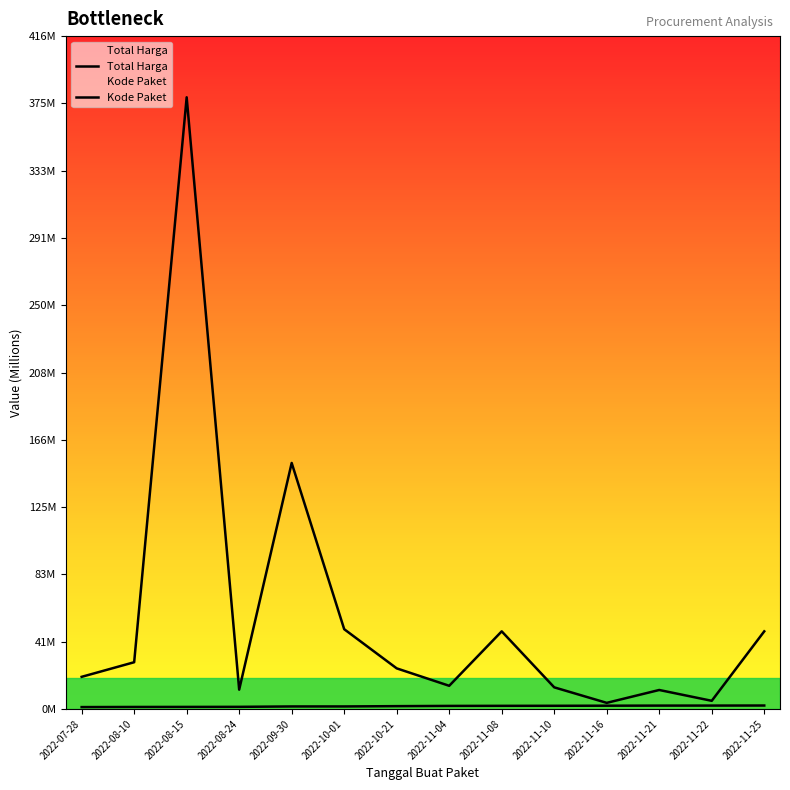

The Kode Paket series shows 3.3 at 2022-11-21. True or false?

False